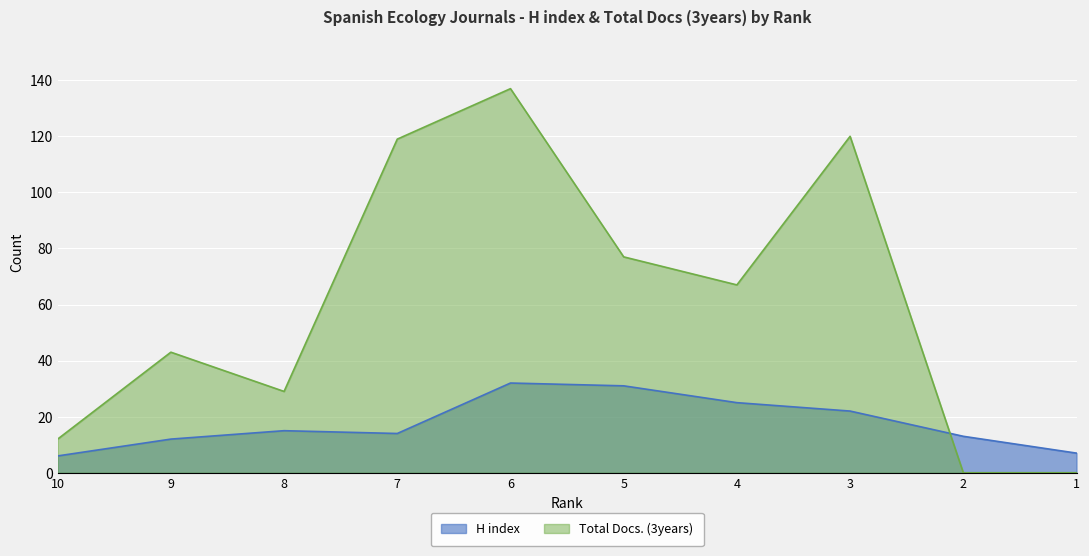

Reading left to right, extract all data points from this chart.

H index: 10=6	9=12	8=15	7=14	6=32	5=31	4=25	3=22	2=13	1=7
Total Docs. (3years): 10=12	9=43	8=29	7=119	6=137	5=77	4=67	3=120	2=0	1=0